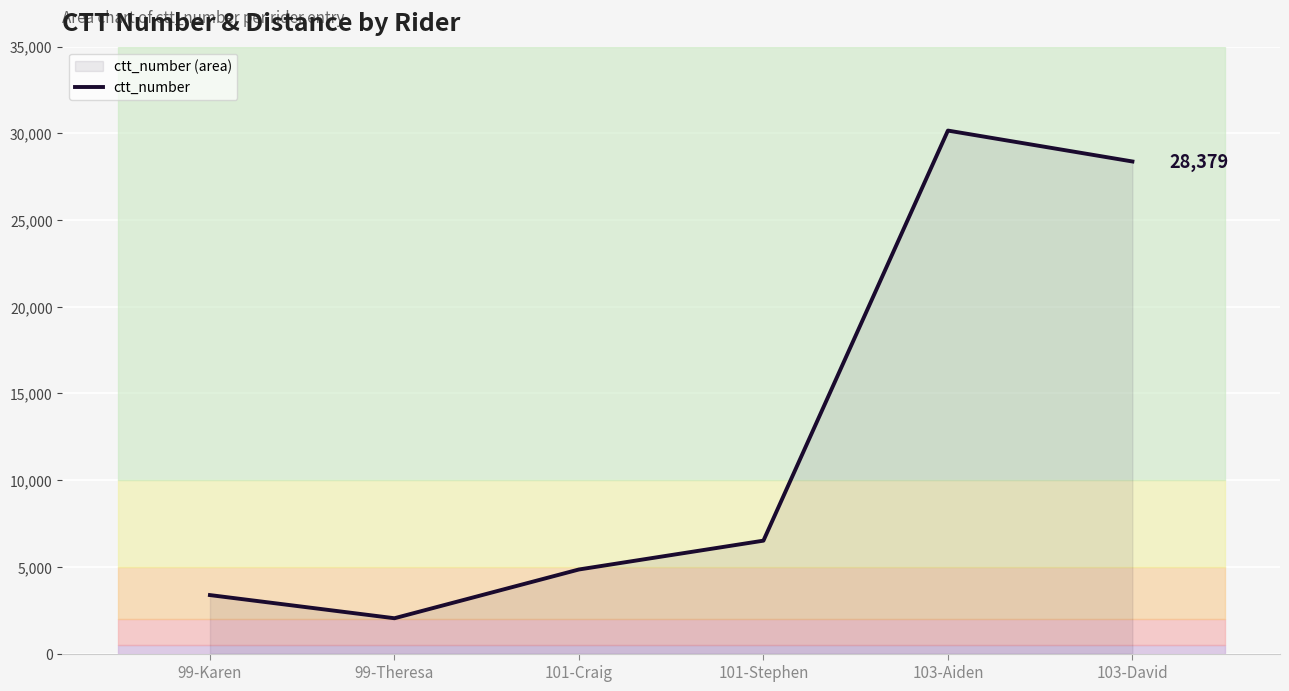

Is it true that the value at 99-Theresa is 2038?

True